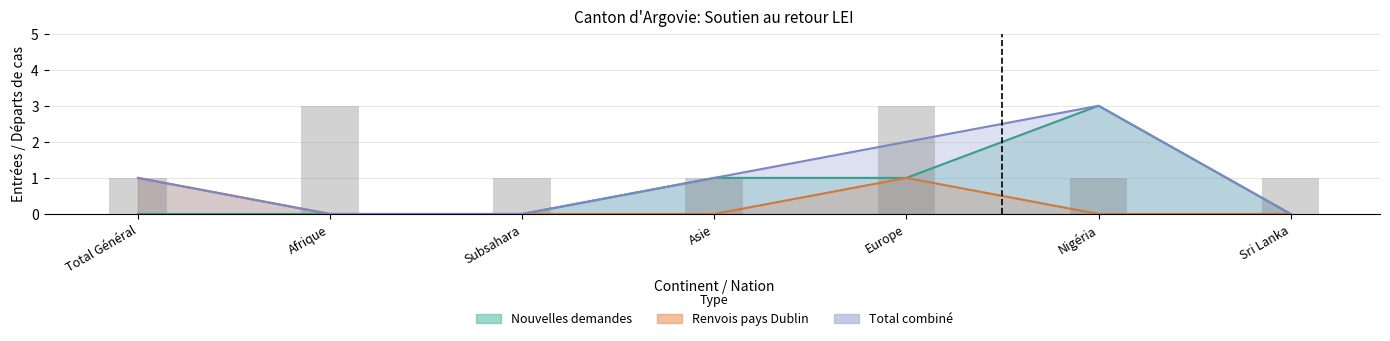

How many groups of bars are there?

7